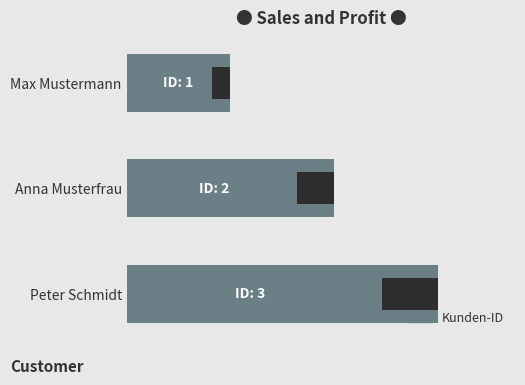

Reading right to left, extract all data points from this chart.

3	2	1